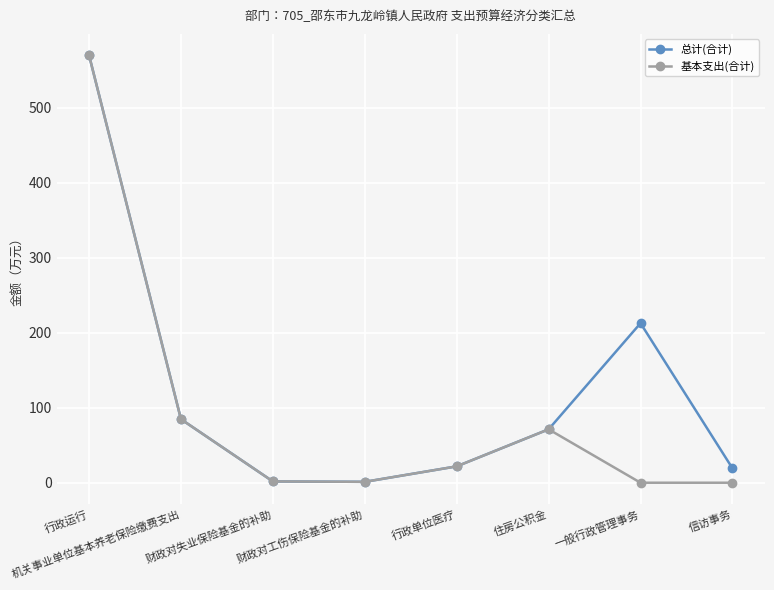

True or false: 总计(合计) has a value of 300.5 at 一般行政管理事务.

False